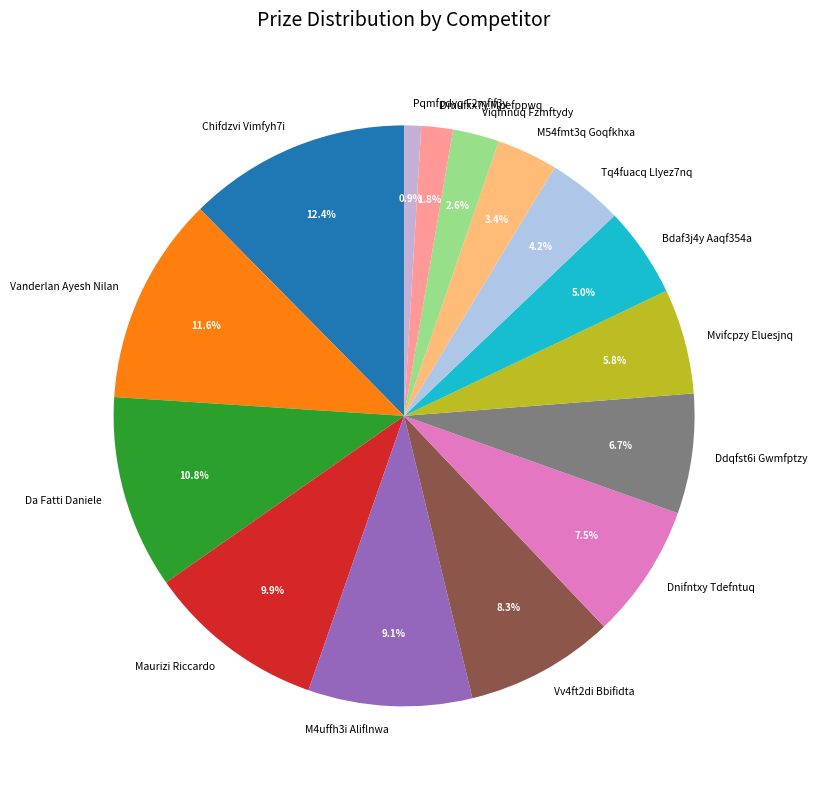

Approximately how many times larger is the value at Maurizi Riccardo compared to Mvifcpzy Eluesjnq?

1.7